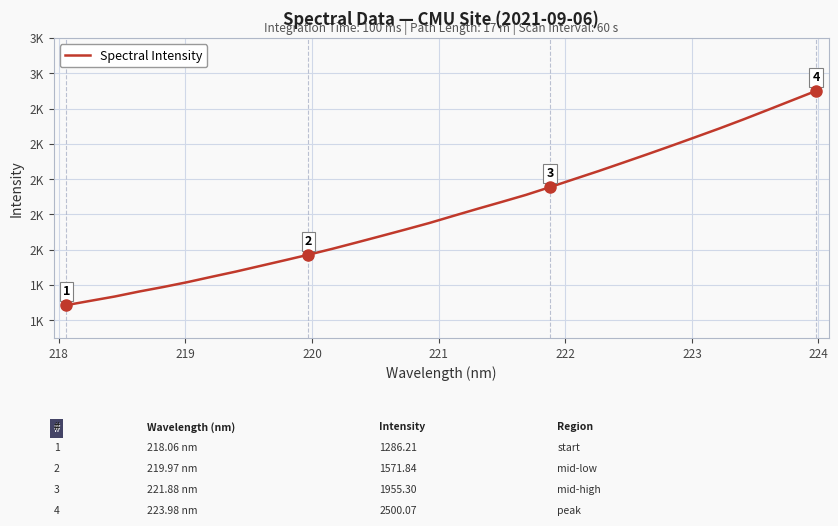

Is this an area chart (filled region under the line)?

No